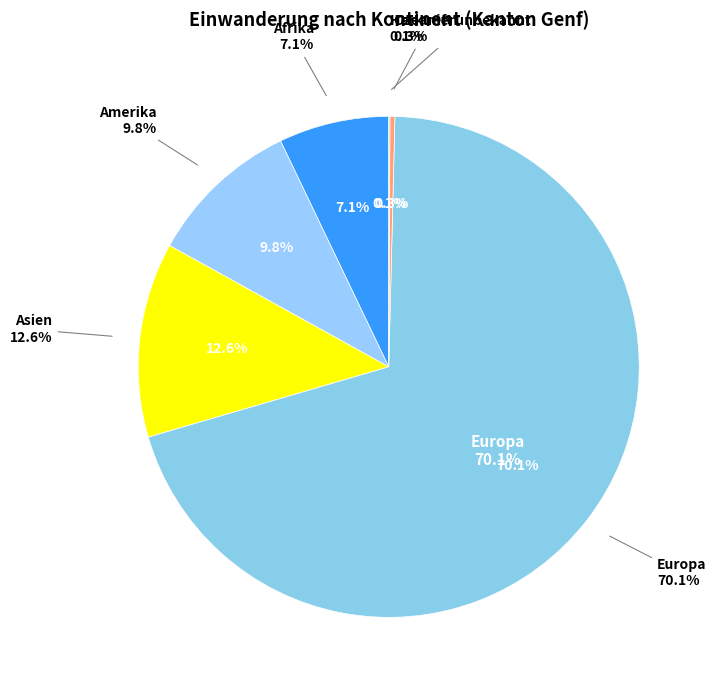

To the nearest percent, what is the difference between the largest and smallest slice percentages?

70%